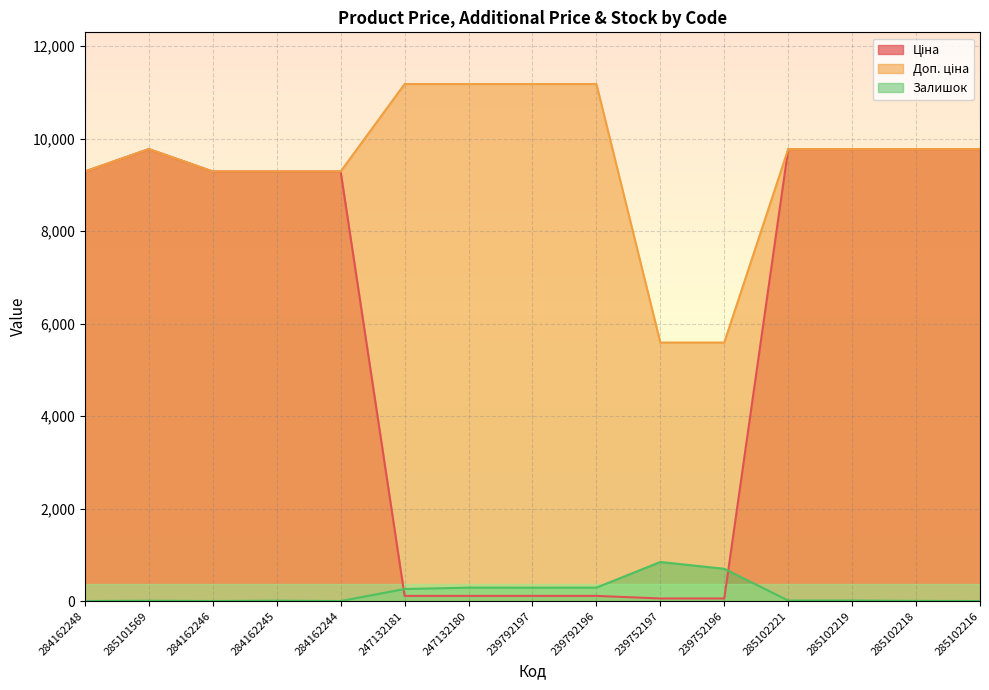

At which label does Ціна reach its minimum?

239752197